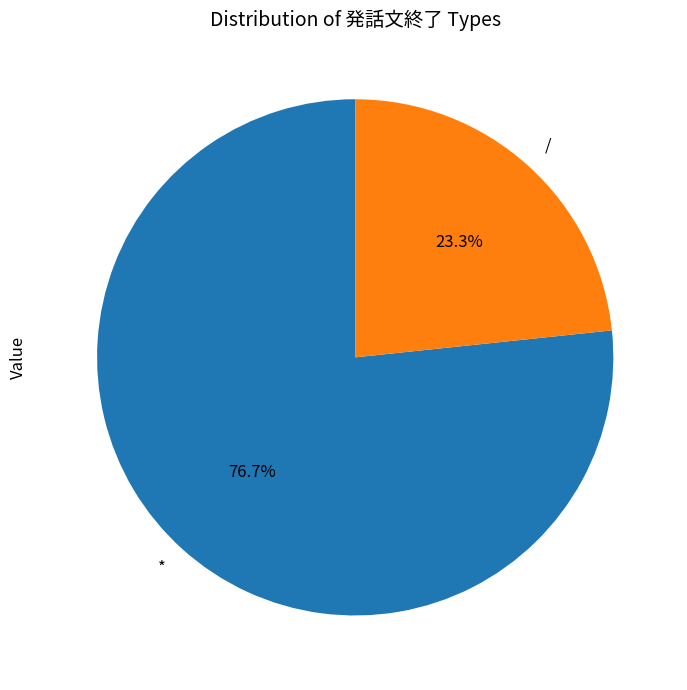

How many slices are in this pie chart?

2